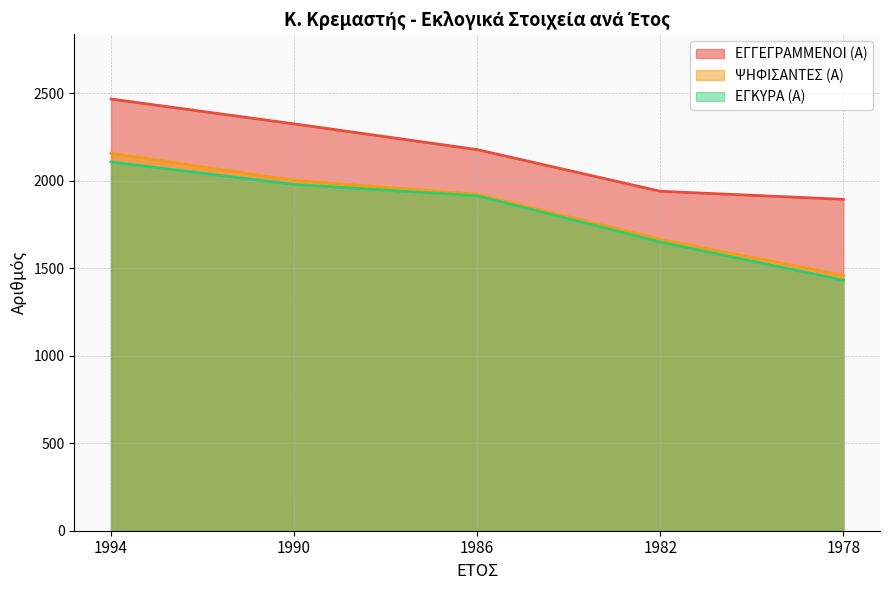

Reading left to right, transcribe all the data shown in this chart.

ΕΓΓΕΓΡΑΜΜΕΝΟΙ (Α): 1994=2466	1990=2324	1986=2177	1982=1939	1978=1893
ΨΗΦΙΣΑΝΤΕΣ (Α): 1994=2156	1990=2001	1986=1922	1982=1664	1978=1459
ΕΓΚΥΡΑ (Α): 1994=2106	1990=1978	1986=1913	1982=1649	1978=1431